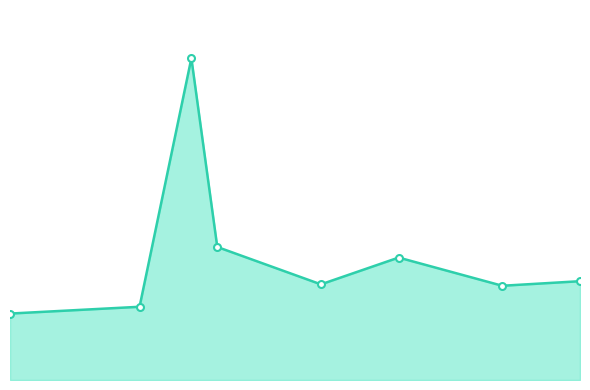

What is the greatest value displayed?

2900.0